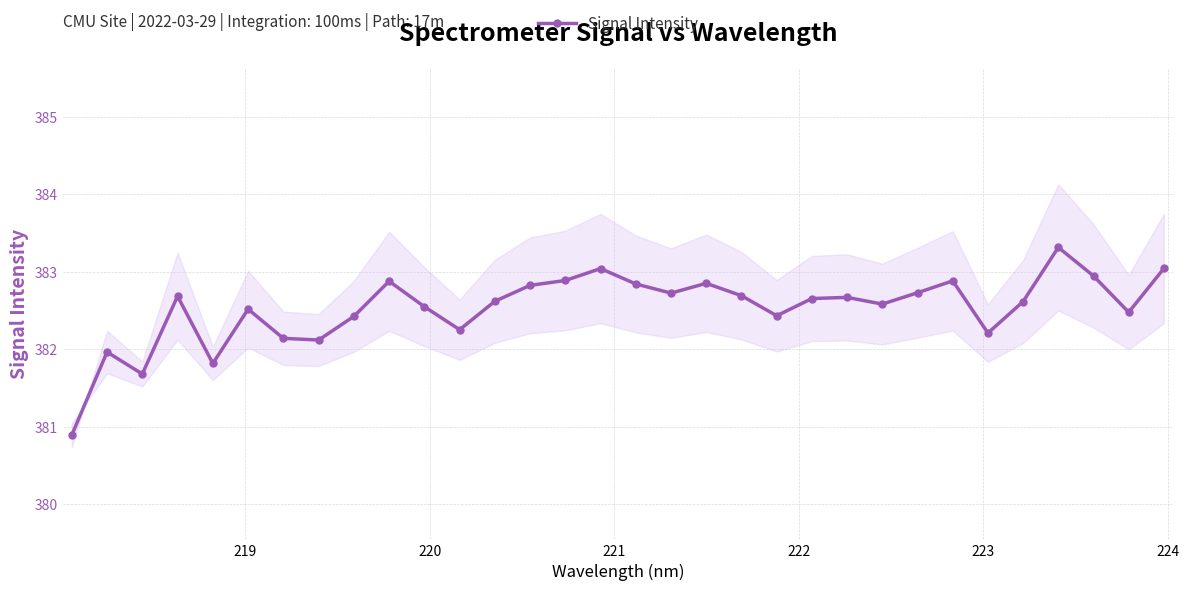

Reading right to left, extract all data points from this chart.

383.0	382.5	382.9	383.3	382.6	382.2	382.9	382.7	382.6	382.7	382.7	382.4	382.7	382.9	382.7	382.8	383.0	382.9	382.8	382.6	382.3	382.6	382.9	382.4	382.1	382.1	382.5	381.8	382.7	381.7	382.0	380.9